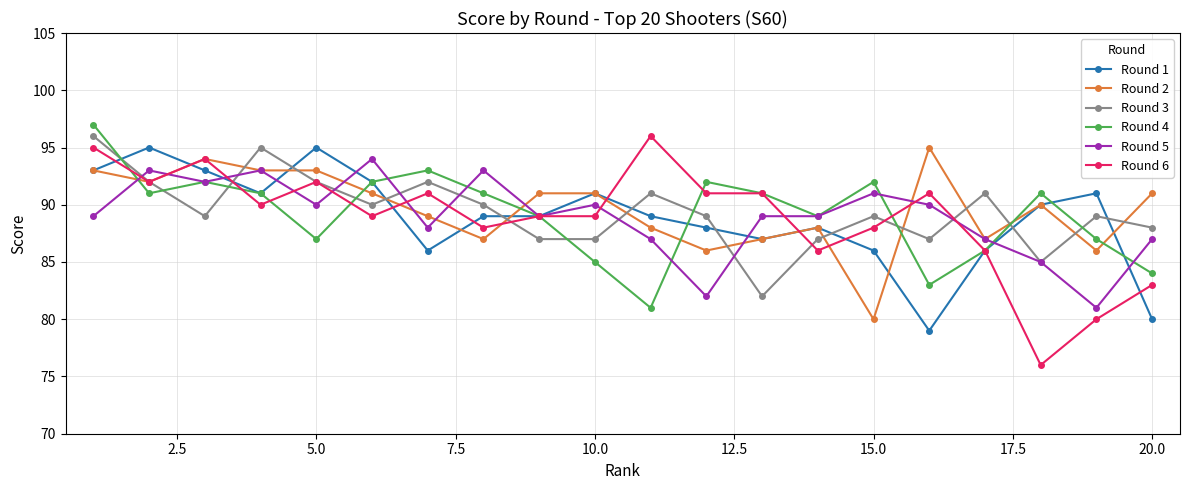

How many interior local peaks does the Round 4 series have?

5